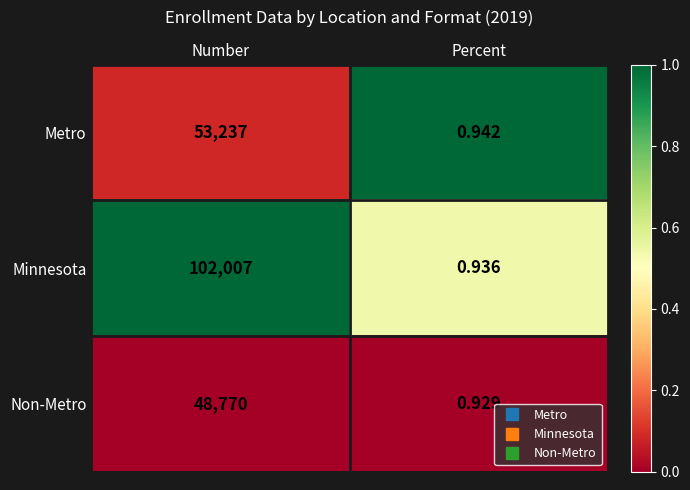

At which label is Metro closest to 26618?

Percent